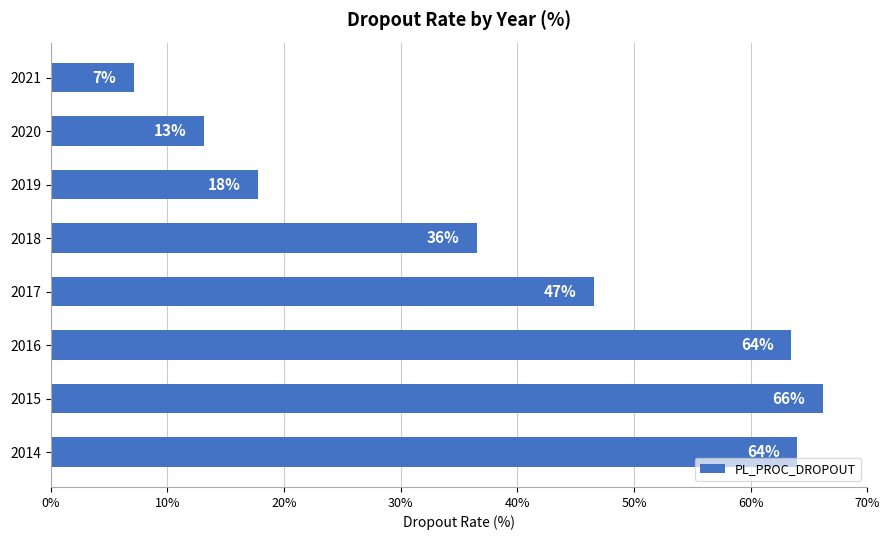

How many bars are there in total?

8